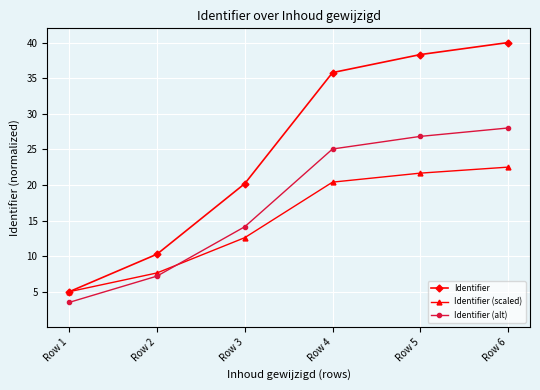

Rank the series at Row 6 from highest to lowest value.

Identifier, Identifier (alt), Identifier (scaled)